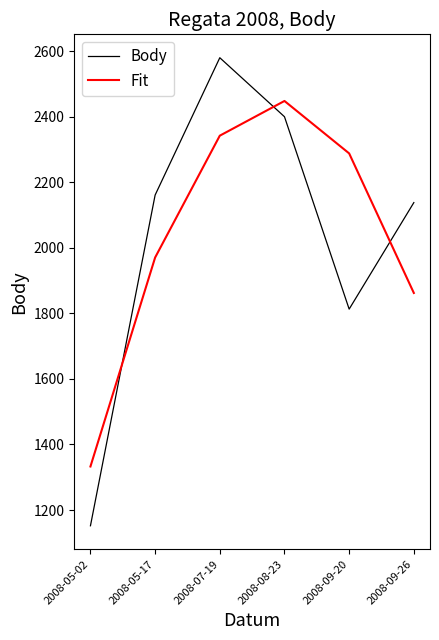

Is this an area chart (filled region under the line)?

No